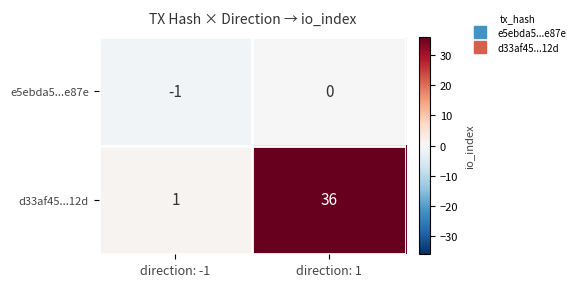

At how many categories does at least one series exceed 22?

1